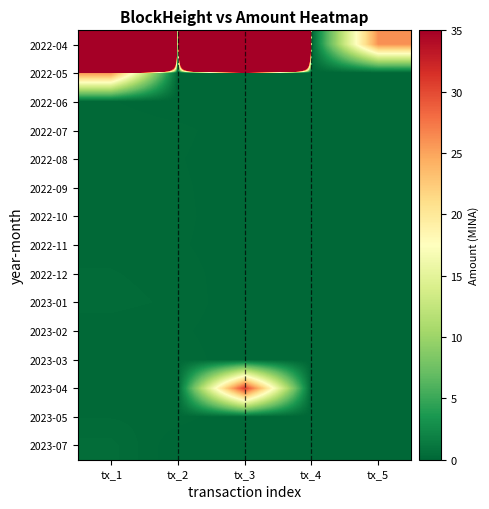

Which series has the largest total across all categories?

2022-04